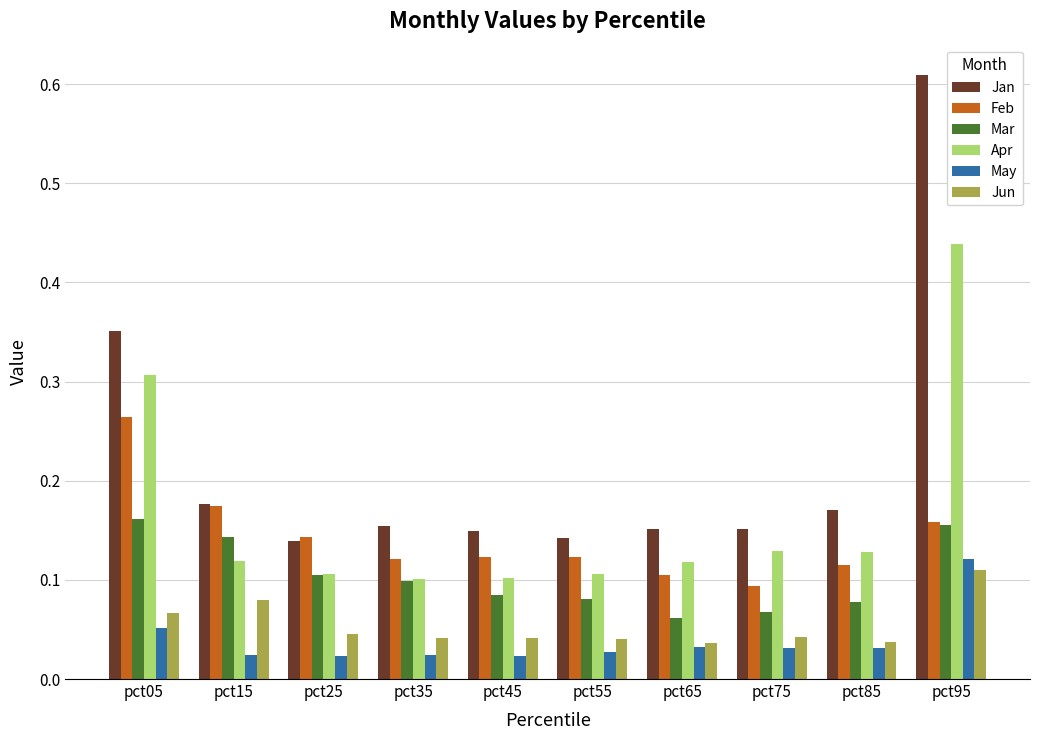

Count the Feb values in the range 0 to 1.

10